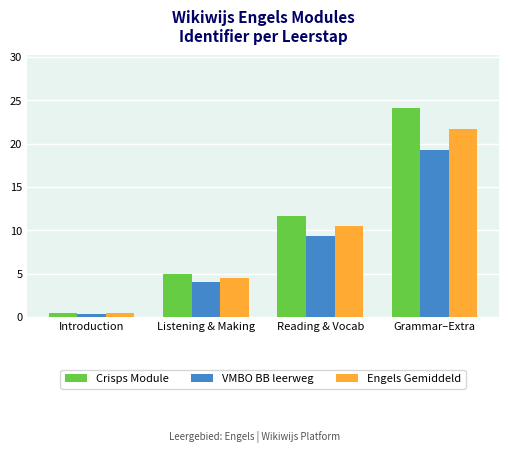

What is the maximum value for VMBO BB leerweg?

19.3